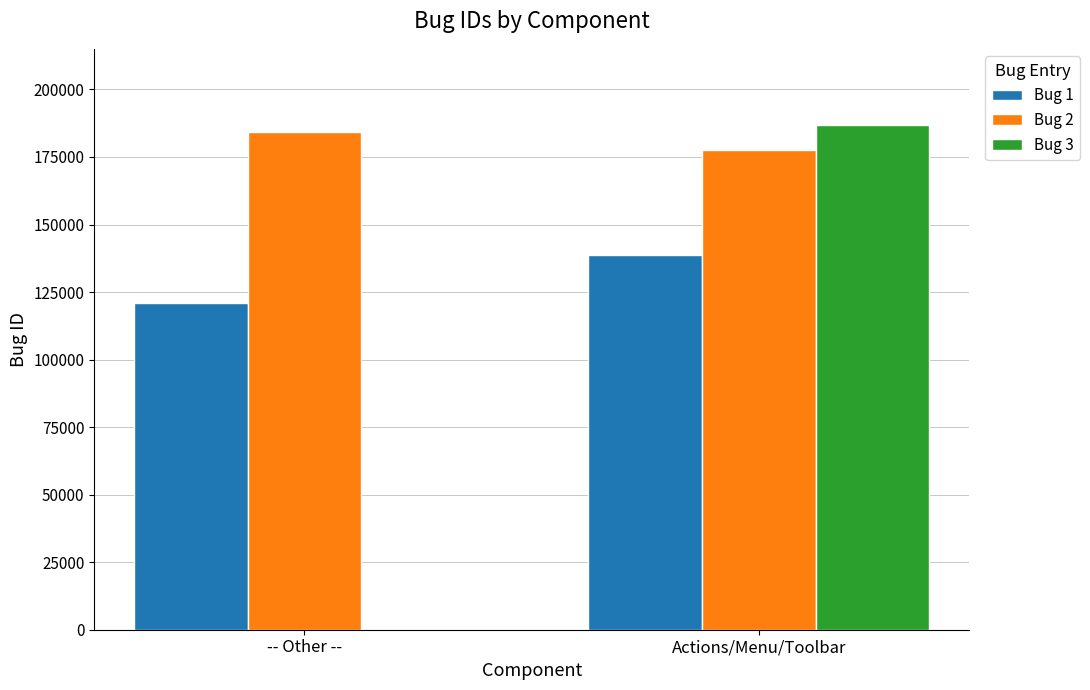

What is the approximate value of Bug 1 at -- Other --?

120981